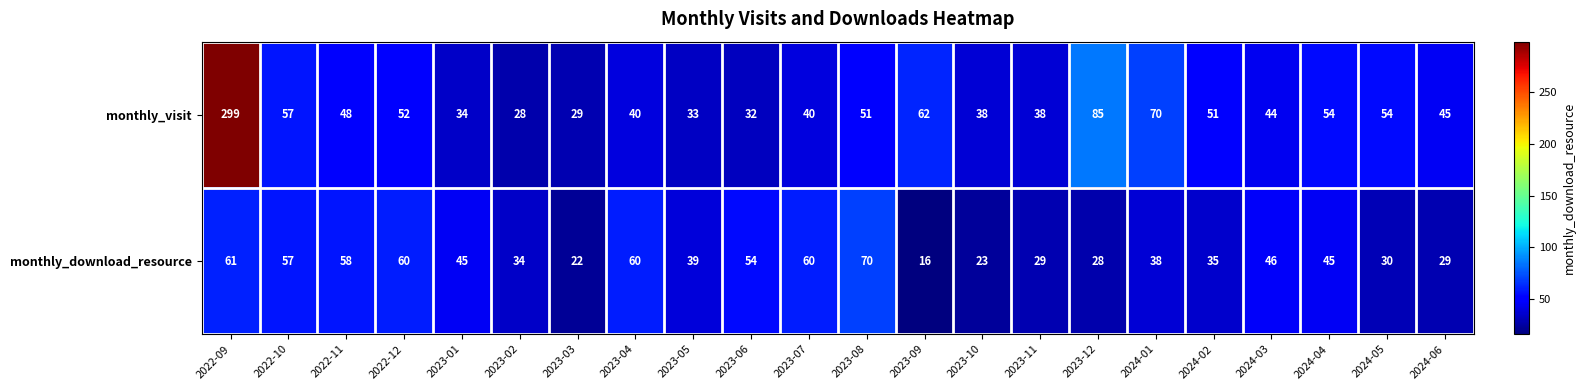

Which series has the widest spread of values?

monthly_visit